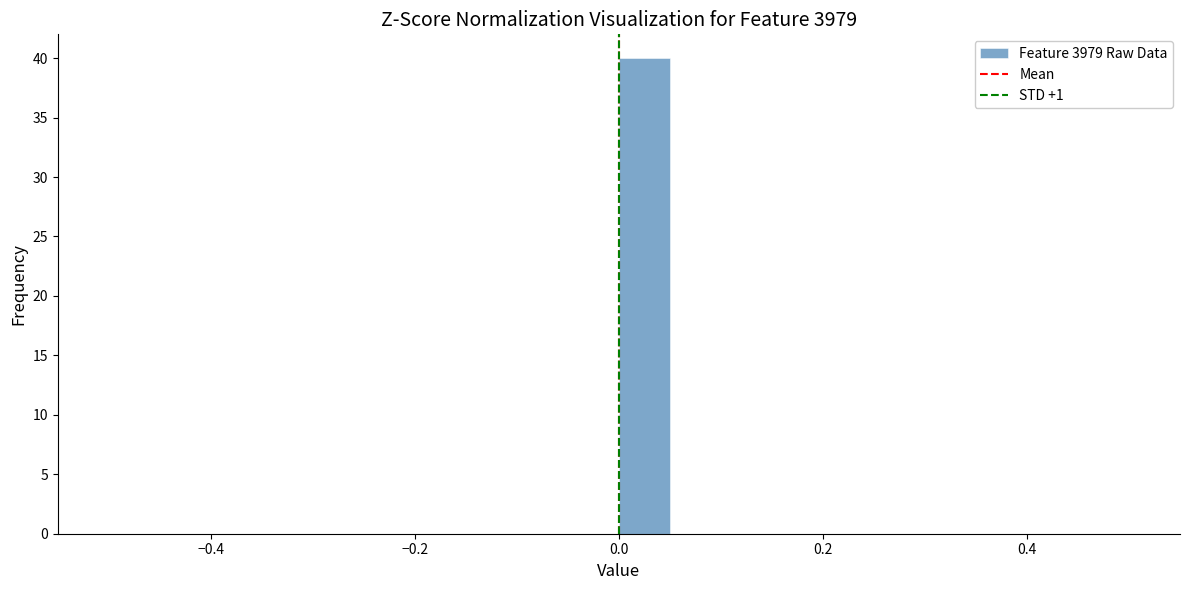

Around what value on the x-axis is the tallest bar? Give the approximate position of its centre, as read against the axis.

0.02